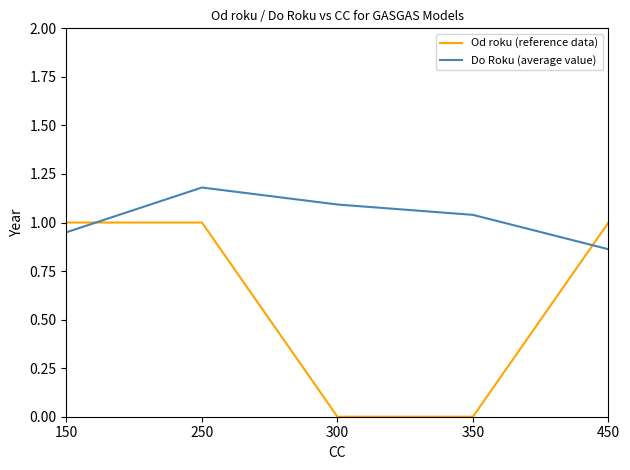

Which label corresponds to the largest value in the chart?

250